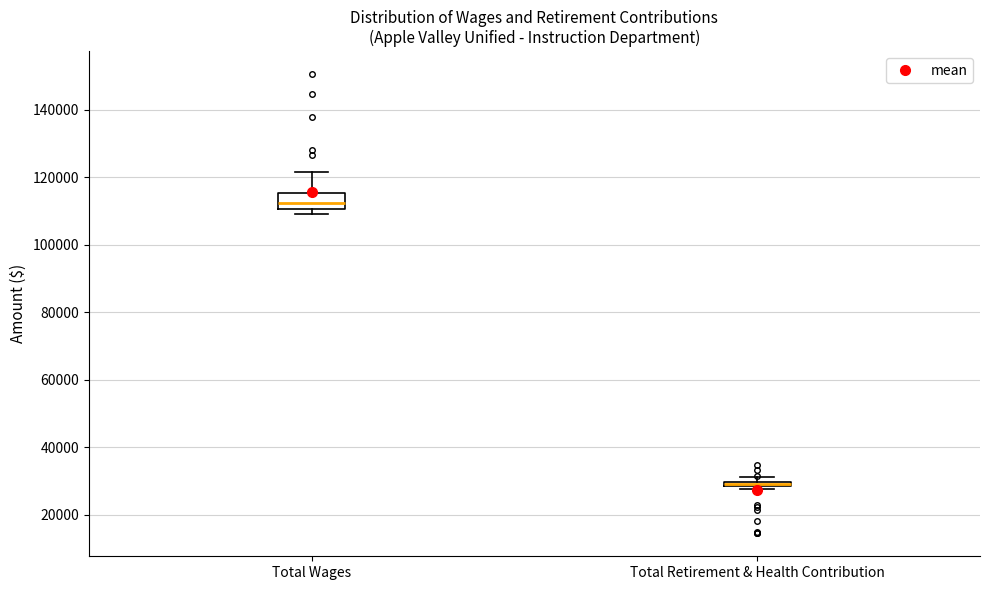

Where is the upper edge of the box for Total Wages on the y-axis? The values are not printed on the chart, so give them approximately, as read against the axis.

116000